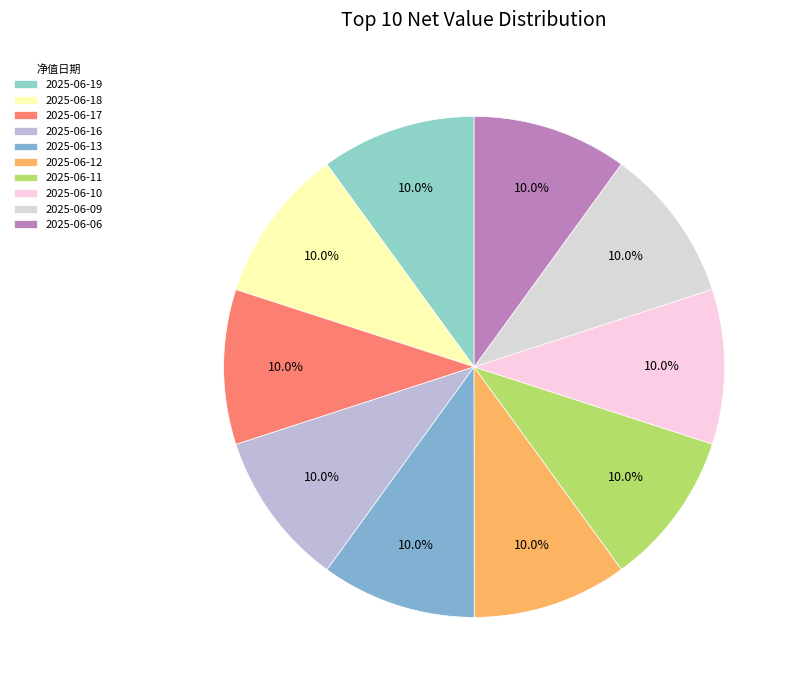

How many segments does this pie chart have?

10